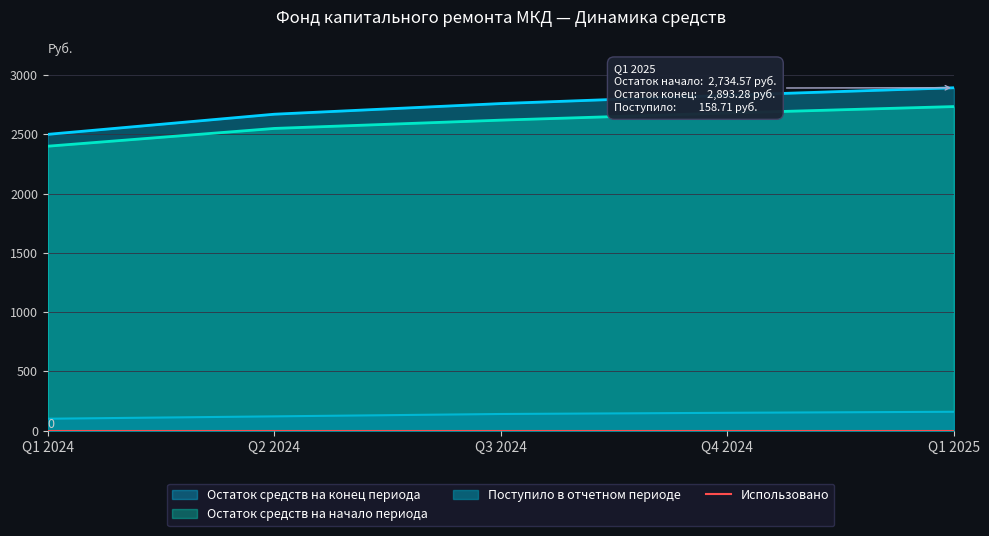

True or false: Остаток средств на начало периода and Поступило в отчетном периоде intersect in this chart.

False